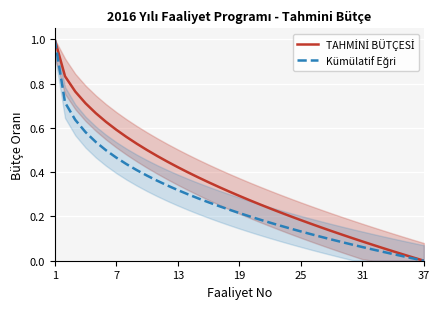

What is the difference between the Kümülatif Eğri values at 26 and 9?

0.3